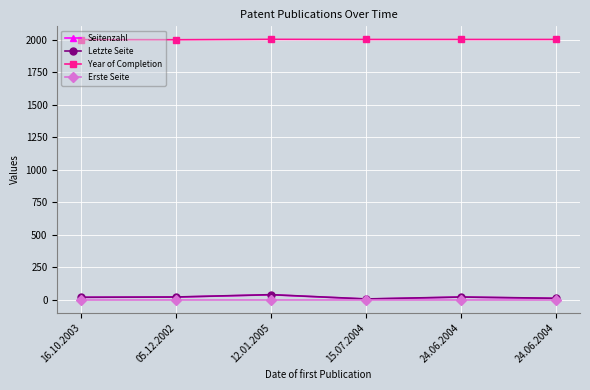

True or false: Letzte Seite has a value of 22 at 24.06.2004.

True